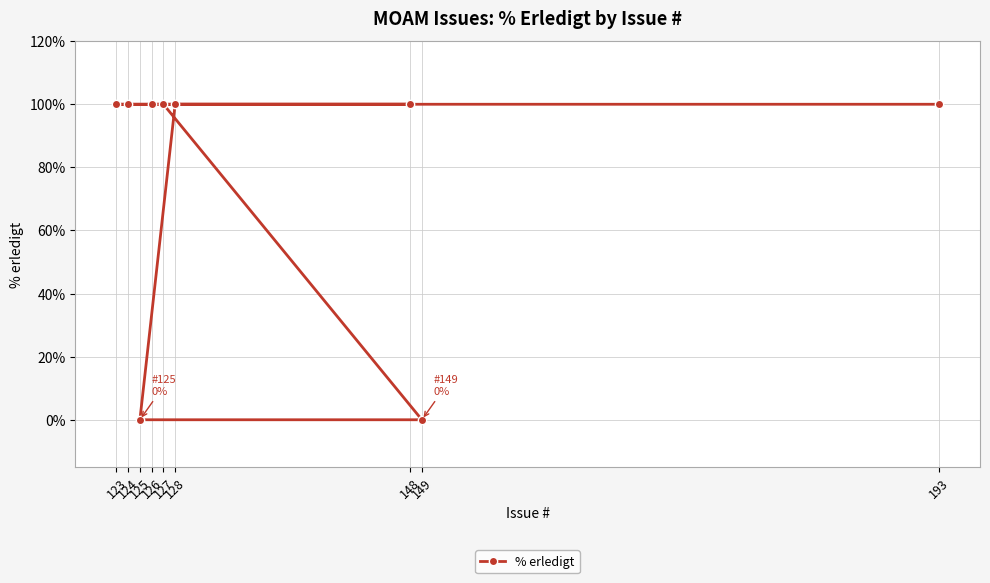

How many data points are less than 100?

2